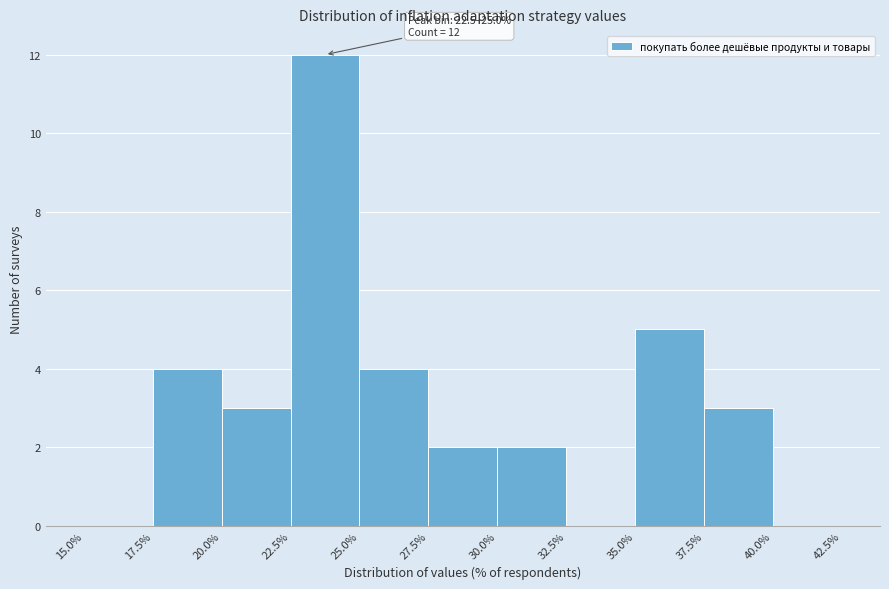

Over which range of the x-axis is the bar tallest?

22.5% to 25.0%